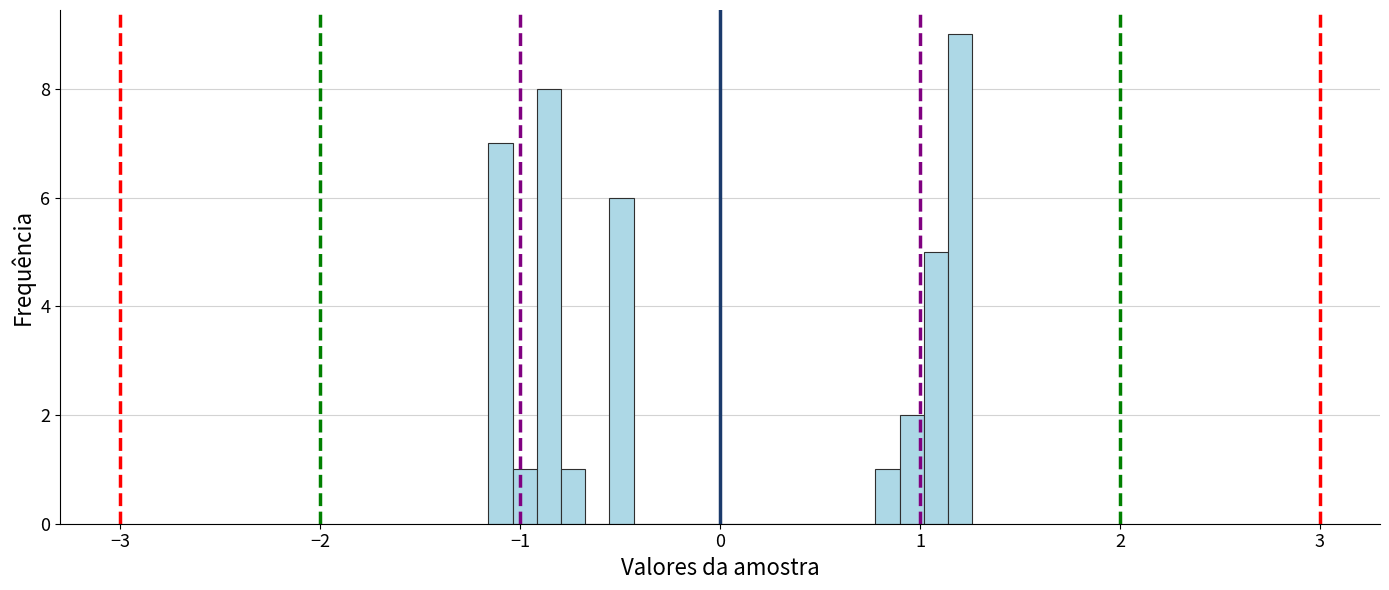

Read against the x-axis, roughly where is the centre of the tallest bar?

1.2